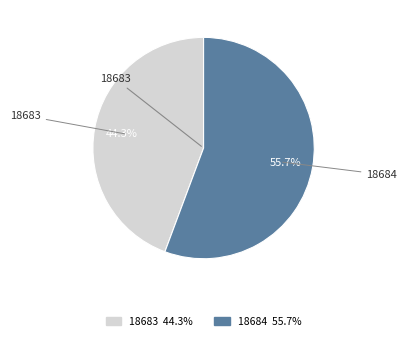

How many segments does this pie chart have?

2